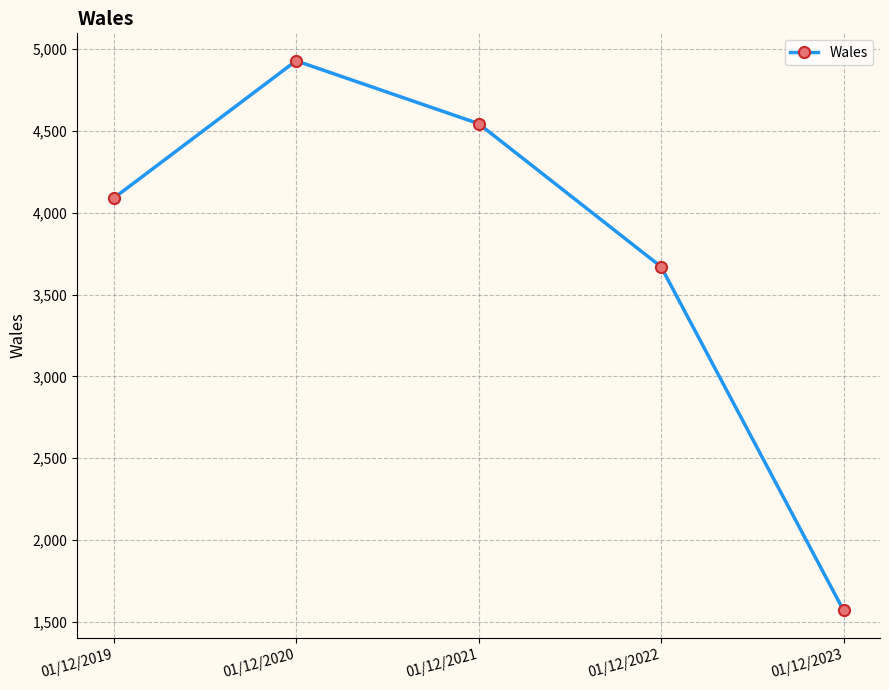

Which label corresponds to the largest value in the chart?

01/12/2020